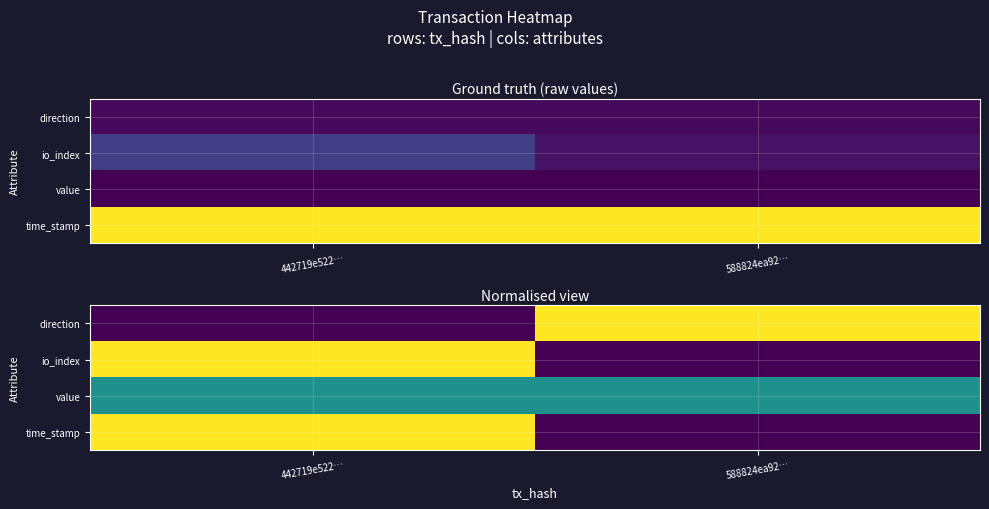

At which label is direction closest to 0?

442719e522…